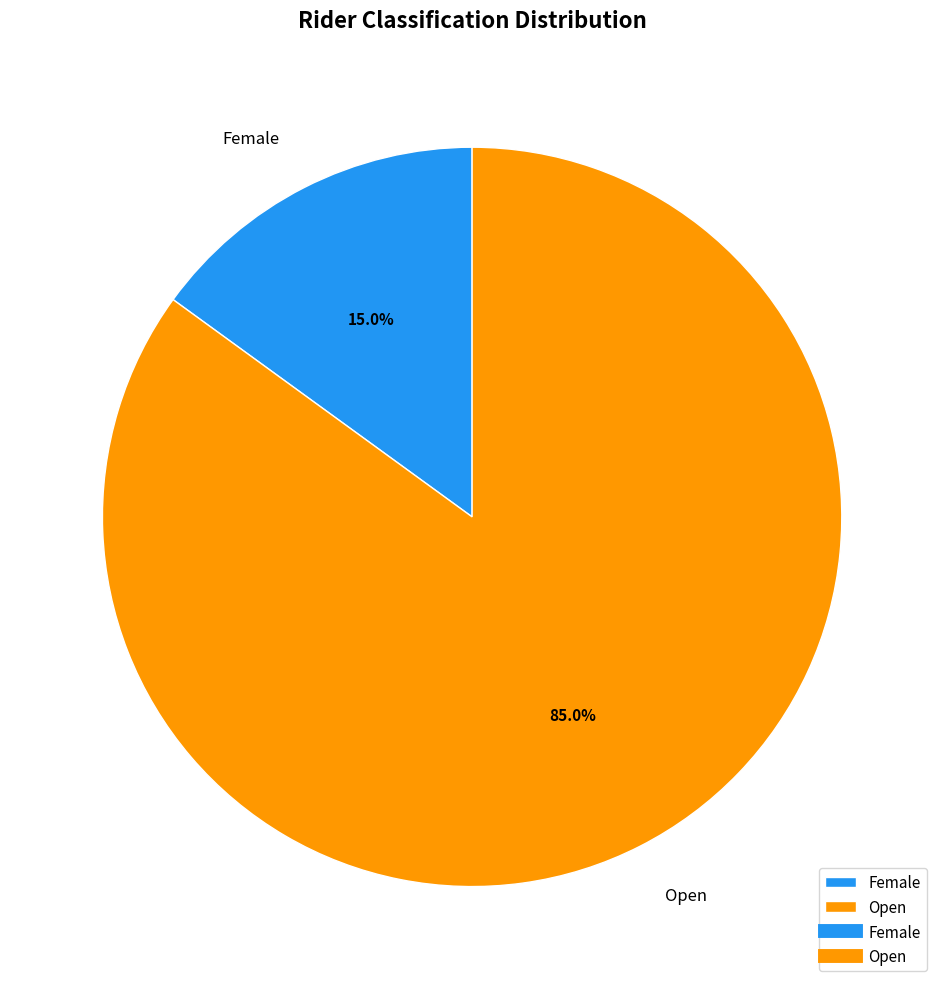

What percentage do Open and Female together represent?

100.0%